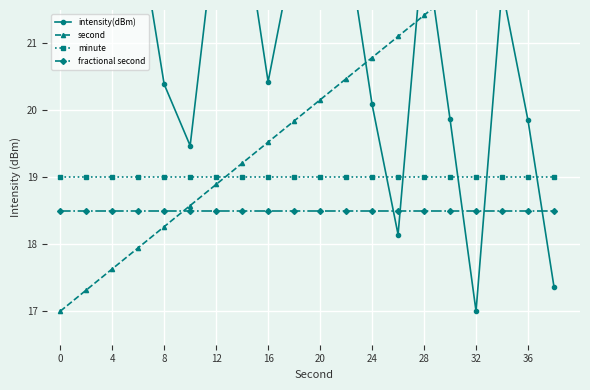

Which series has the largest total across all categories?

intensity(dBm)